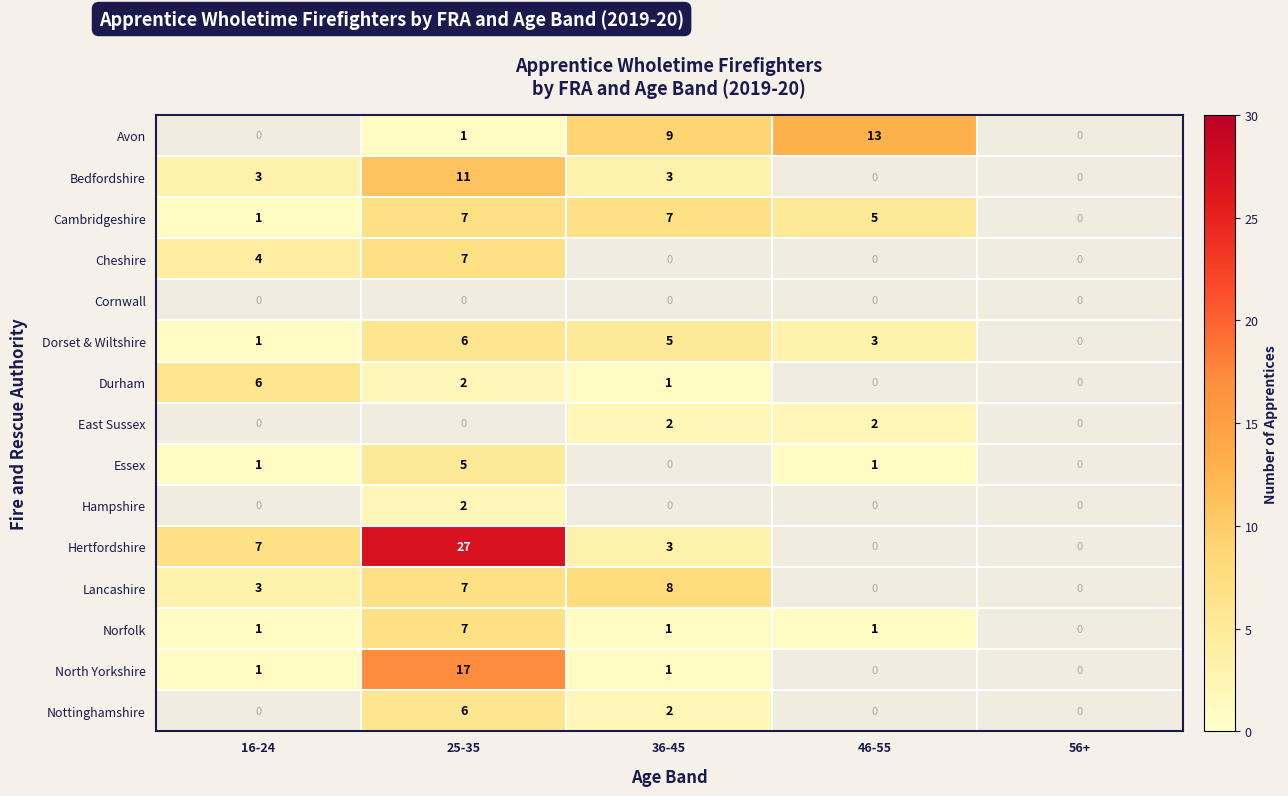

Is the value of Avon at 36-45 greater than the value of Essex at 25-35?

Yes